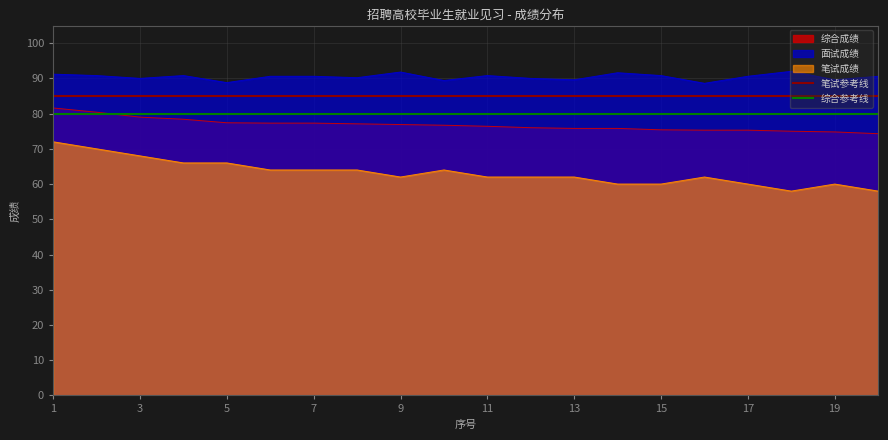

What is the highest value of the 面试成绩 series?

92.0